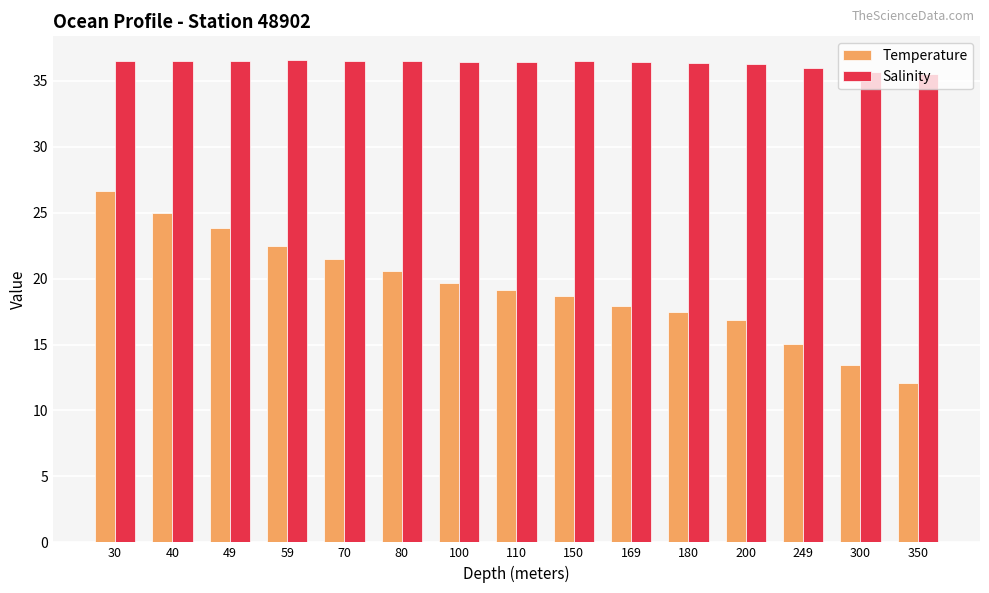

What is the minimum value for Temperature?

12.1